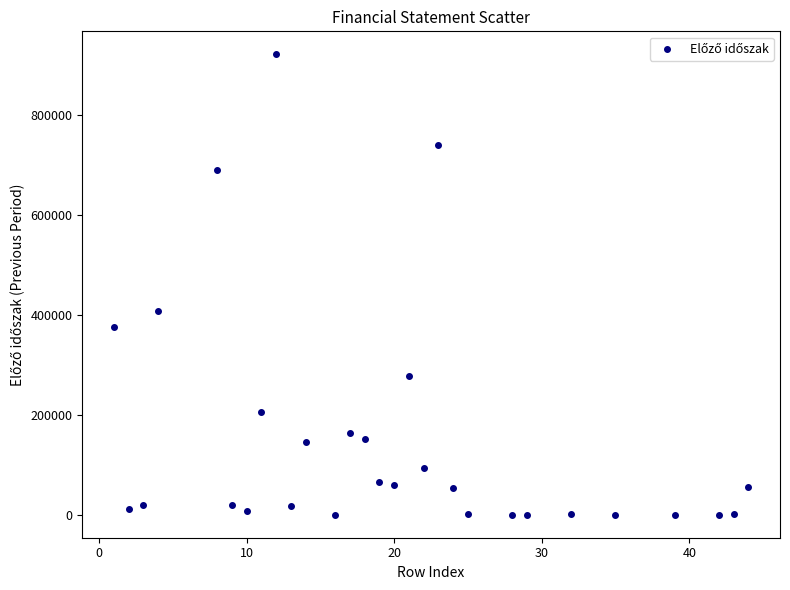

What Y value in the scatter plot is closest to 460356?

406791